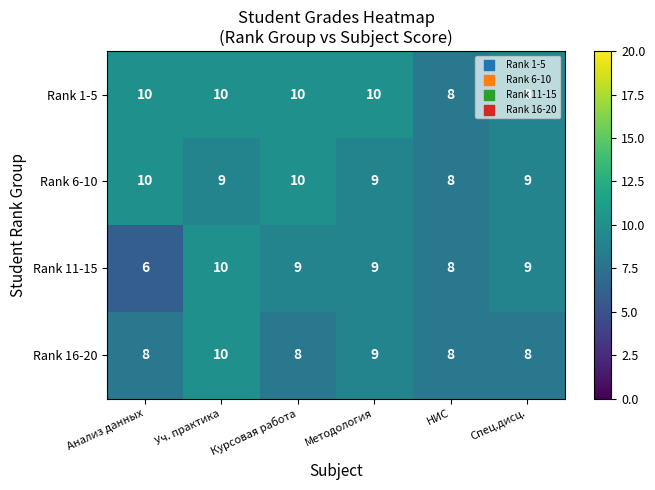

What is the sum of the Rank 6-10 values at Спец.дисц. and Методология?

18